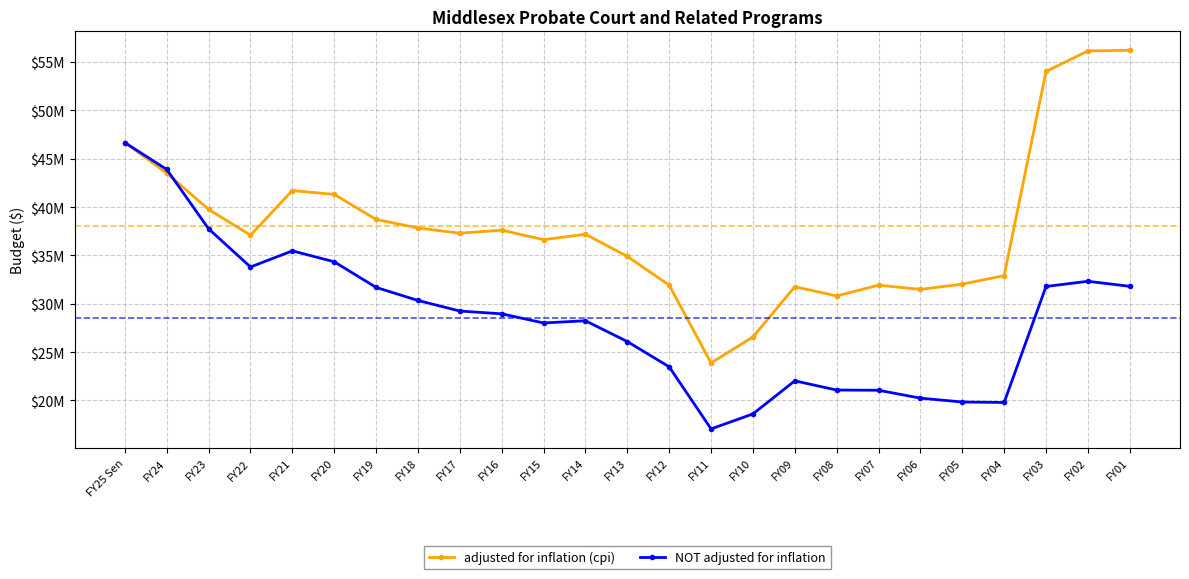

Where does the NOT adjusted for inflation series first go above 28958672?

FY25 Sen